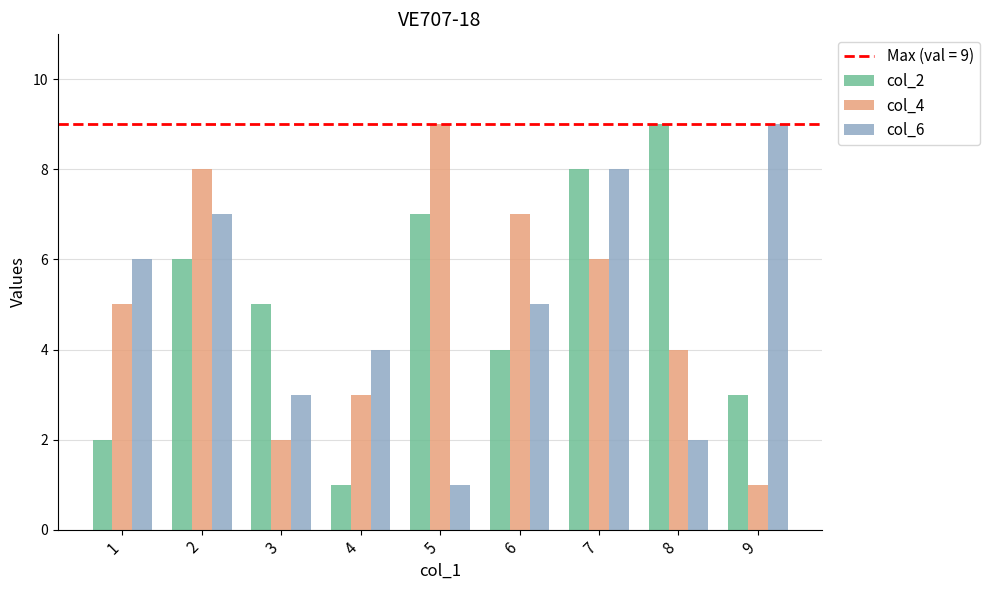

Is it true that col_6 equals 5 at 6?

True